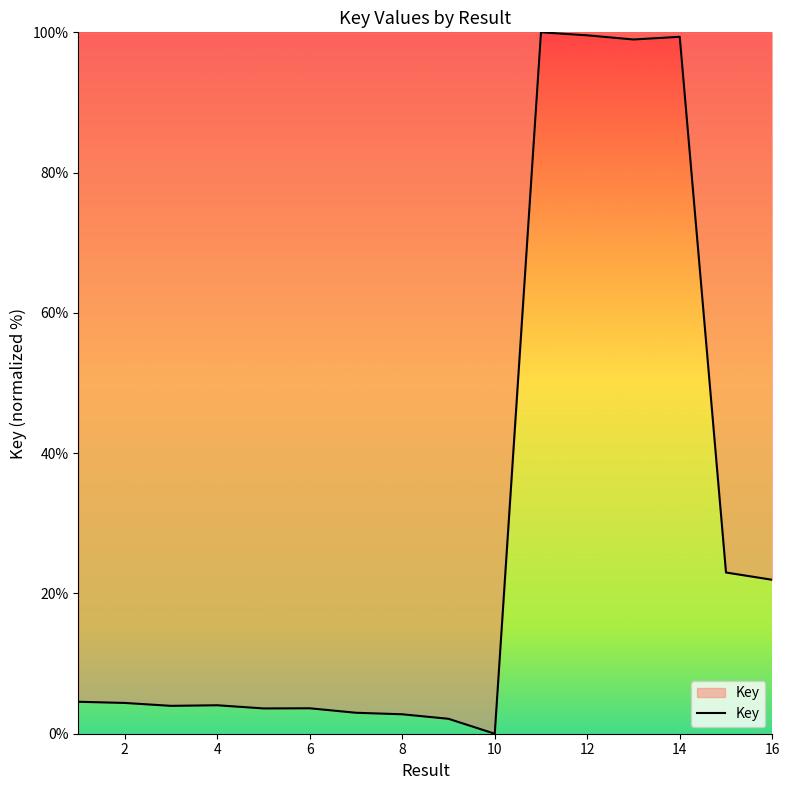

What is the difference between the maximum and minimum values?

100.0